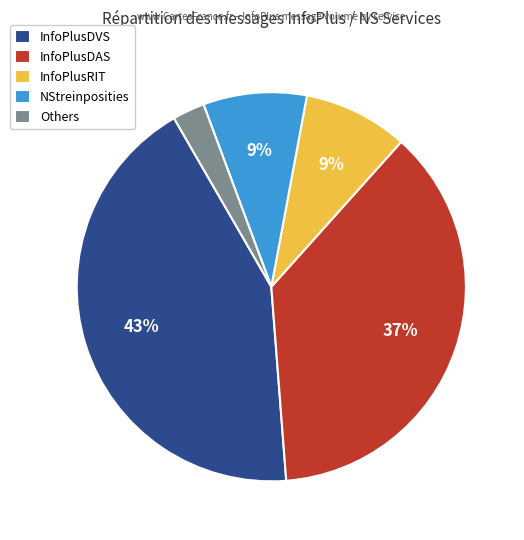

Between InfoPlusDAS and NStreinposities, which is larger?

InfoPlusDAS